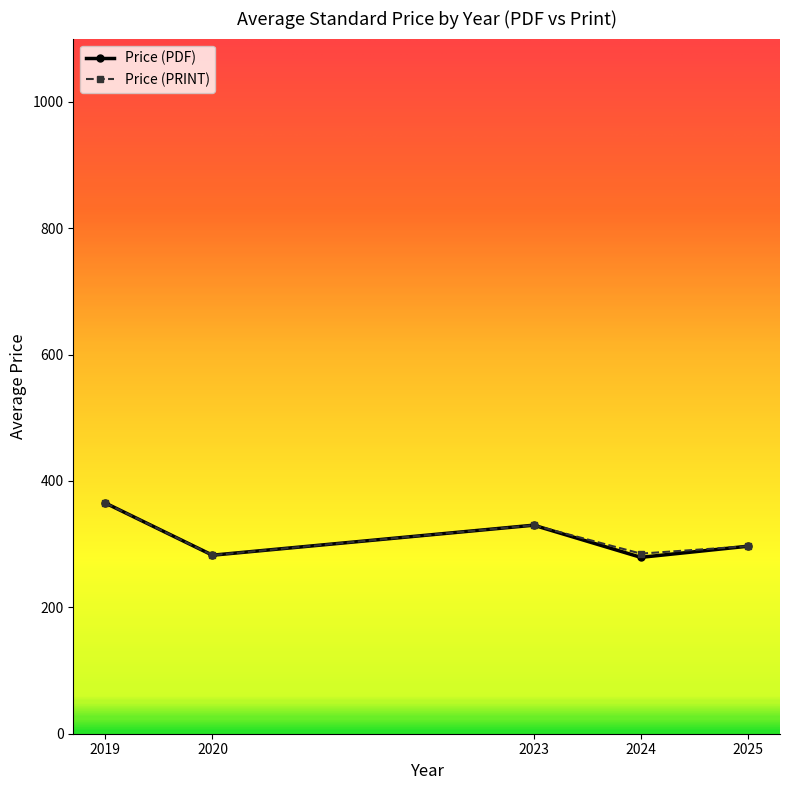

What is the total value across all series at 2024?

564.1